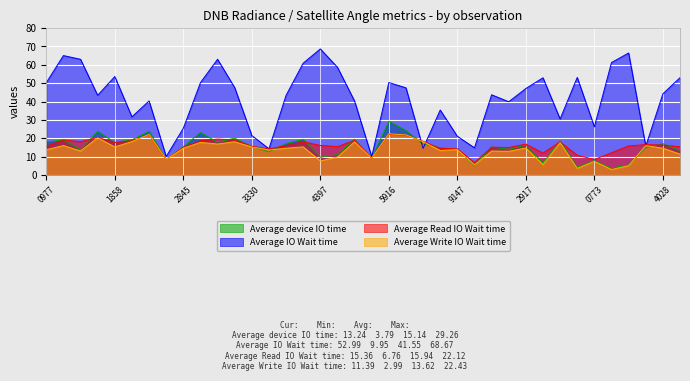

What is the difference between the maximum and minimum values in the Average IO Wait time series?

58.7